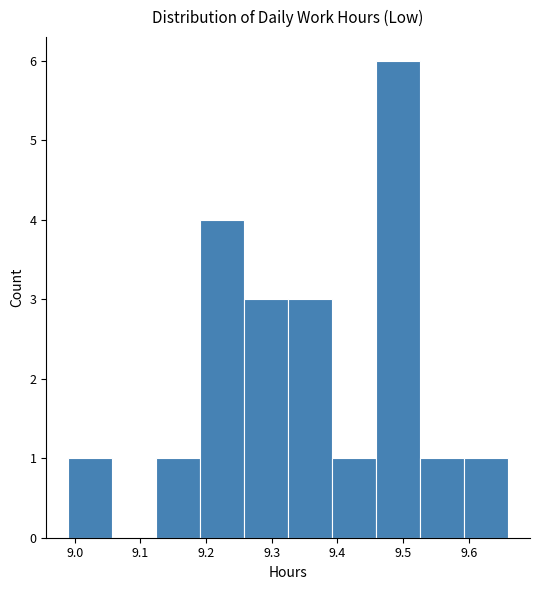

How tall is the bar that spans 9.593 to 9.660 on the x-axis? Neither the bar edges nor the heights are printed on the chart, so give them approximately, as read against the axes.

1